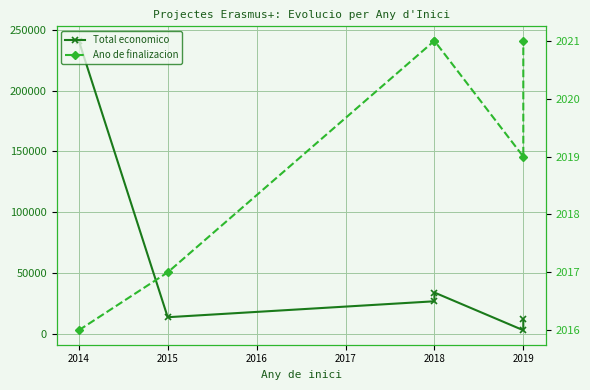

List the series in order of their overall mean, highest first.

Total economico, Ano de finalizacion